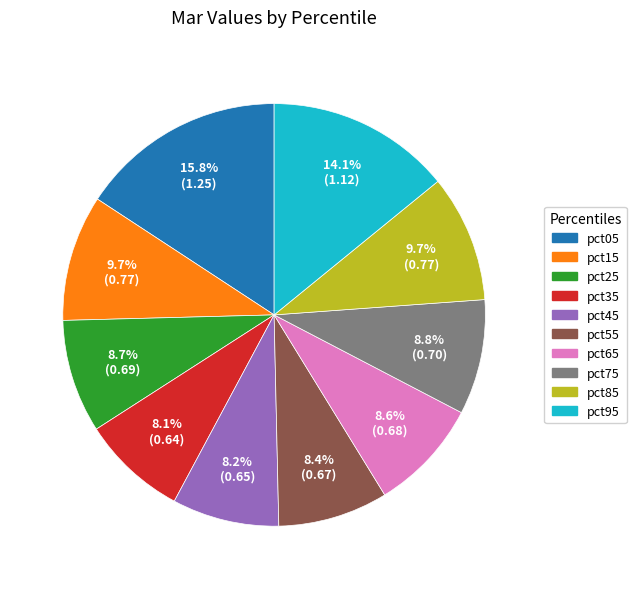

Does pct05 account for over 50% of the chart?

No